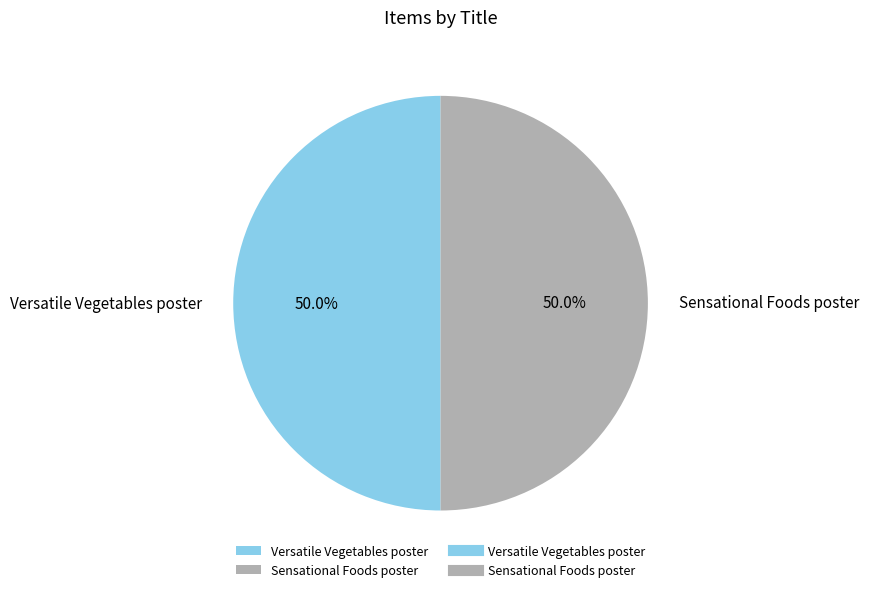

To the nearest percent, what portion does Versatile Vegetables poster represent?

50%